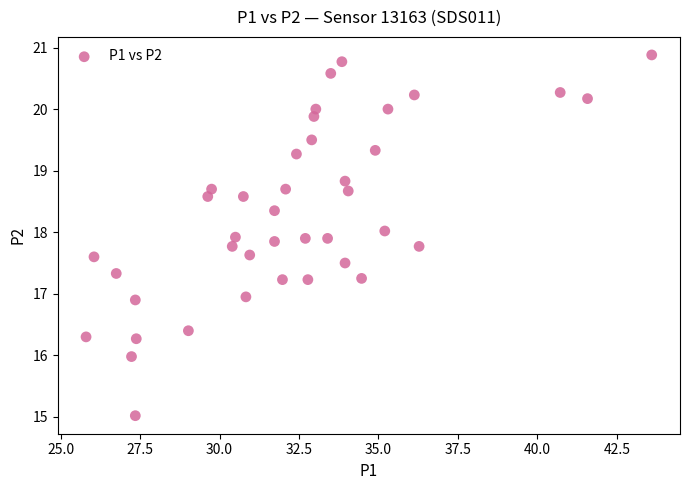

What is the range of X values (max minus min)?

17.8